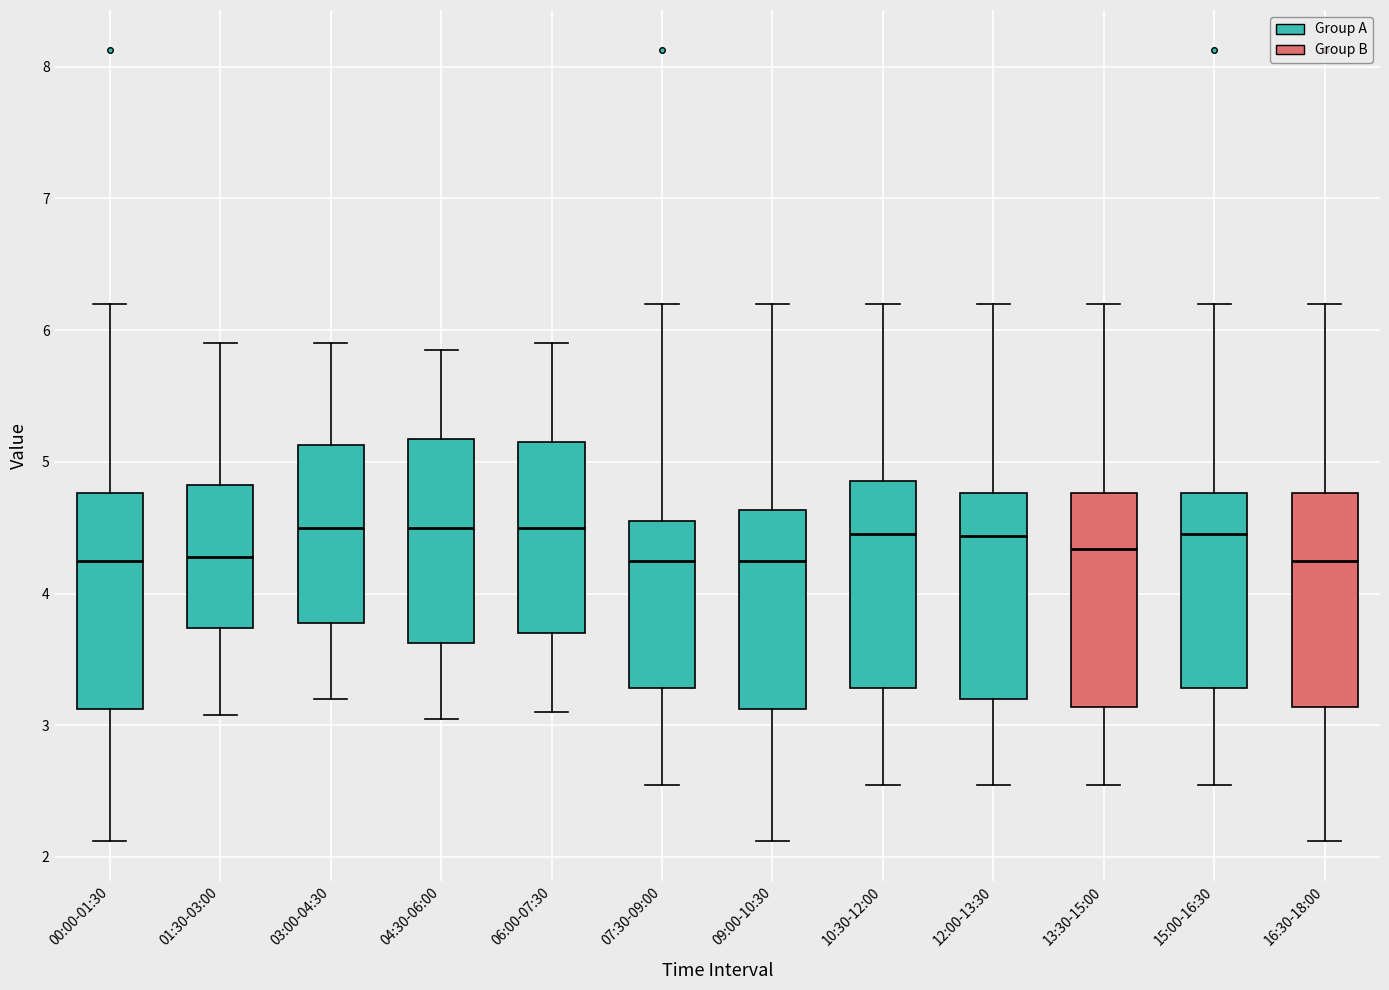

Reading left to right, transcribe this box plot: for each box, give where its median line is, the range the box spans, and where its two whiskers end, as read against the y-axis. The values are not printed on the chart, so give them approximately, as read against the axis.

00:00-01:30: median 4.3, box 3.1 to 4.8, whiskers 2.1 to 6.2
01:30-03:00: median 4.3, box 3.7 to 4.8, whiskers 3.1 to 5.9
03:00-04:30: median 4.5, box 3.8 to 5.1, whiskers 3.2 to 5.9
04:30-06:00: median 4.5, box 3.6 to 5.2, whiskers 3.1 to 5.9
06:00-07:30: median 4.5, box 3.7 to 5.2, whiskers 3.1 to 5.9
07:30-09:00: median 4.3, box 3.3 to 4.6, whiskers 2.6 to 6.2
09:00-10:30: median 4.3, box 3.1 to 4.6, whiskers 2.1 to 6.2
10:30-12:00: median 4.5, box 3.3 to 4.9, whiskers 2.6 to 6.2
12:00-13:30: median 4.4, box 3.2 to 4.8, whiskers 2.6 to 6.2
13:30-15:00: median 4.3, box 3.1 to 4.8, whiskers 2.6 to 6.2
15:00-16:30: median 4.5, box 3.3 to 4.8, whiskers 2.6 to 6.2
16:30-18:00: median 4.3, box 3.1 to 4.8, whiskers 2.1 to 6.2